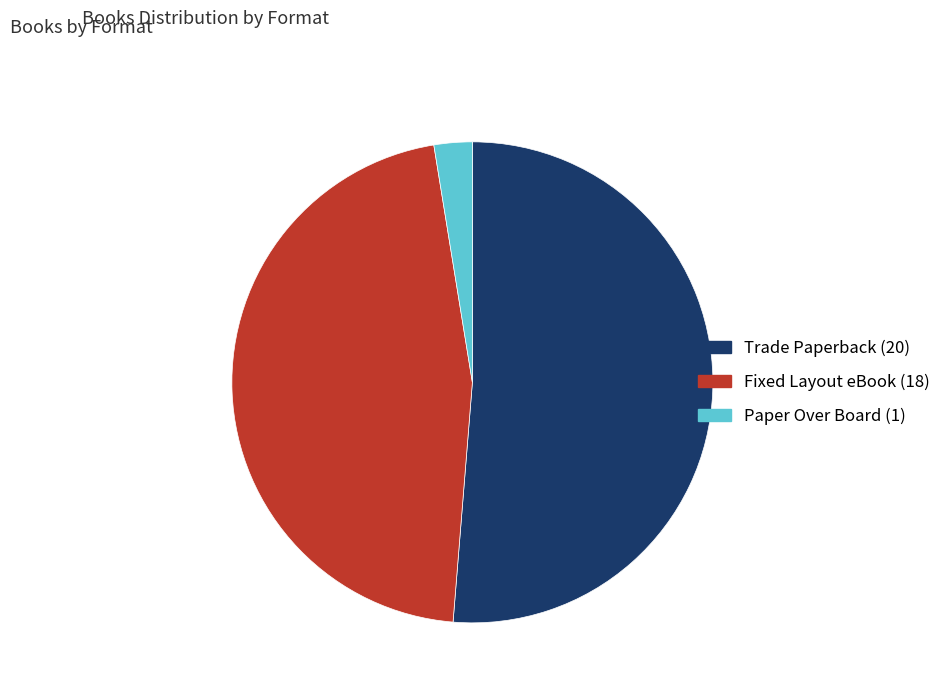

Which category has the biggest portion of the pie?

Trade Paperback